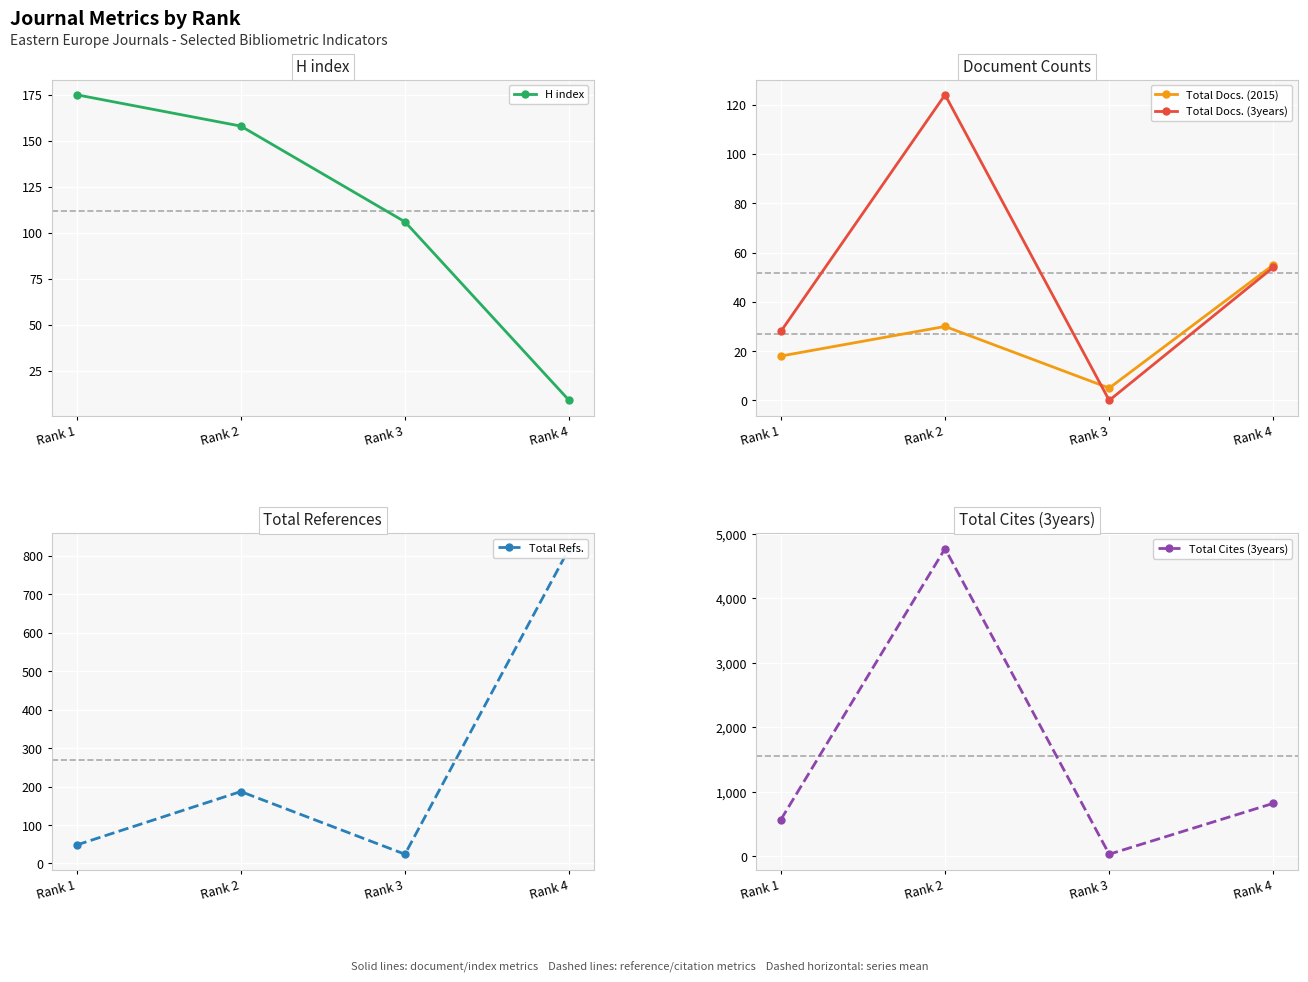

Rank the series by their maximum value, from lowest to highest.

Total Docs. (2015), Total Docs. (3years), H index, Total Refs., Total Cites (3years)